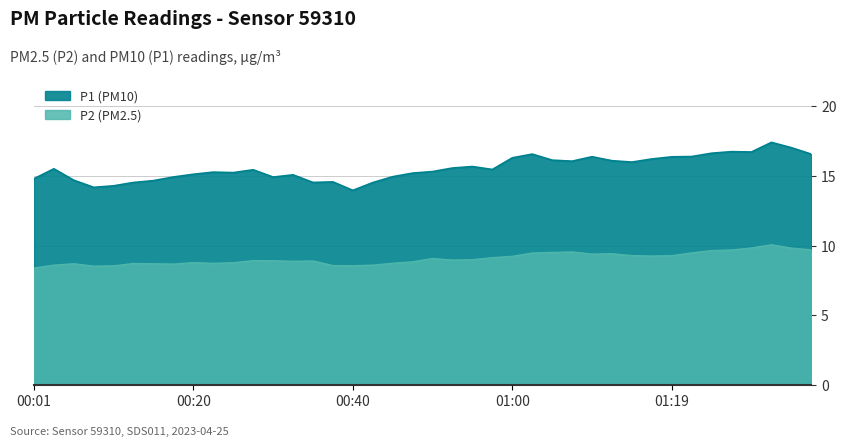

What position from the left is 00:11?

5